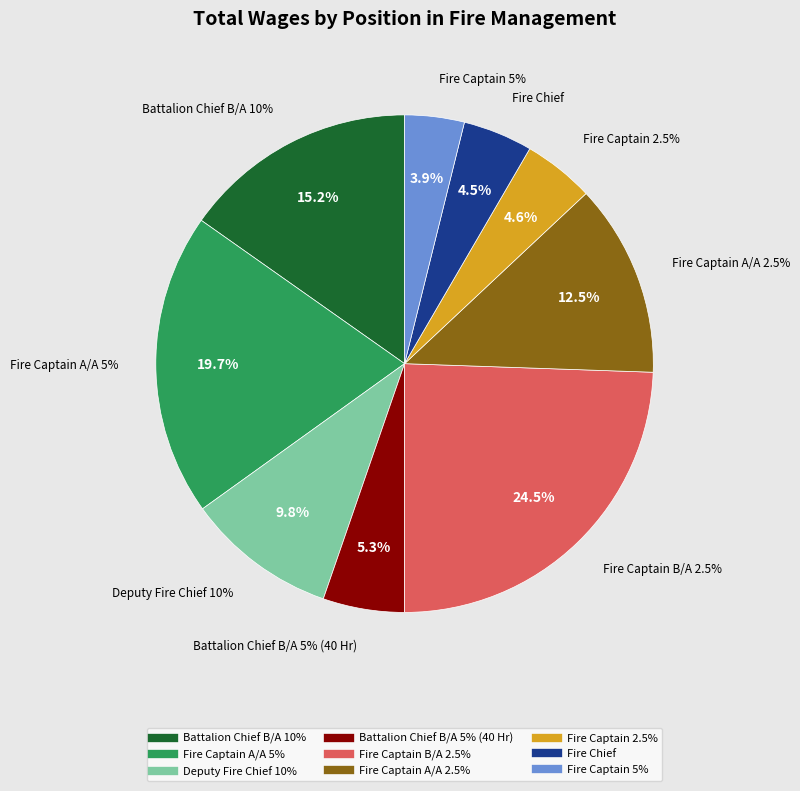

Does Fire Captain A/A 5% account for over 50% of the chart?

No